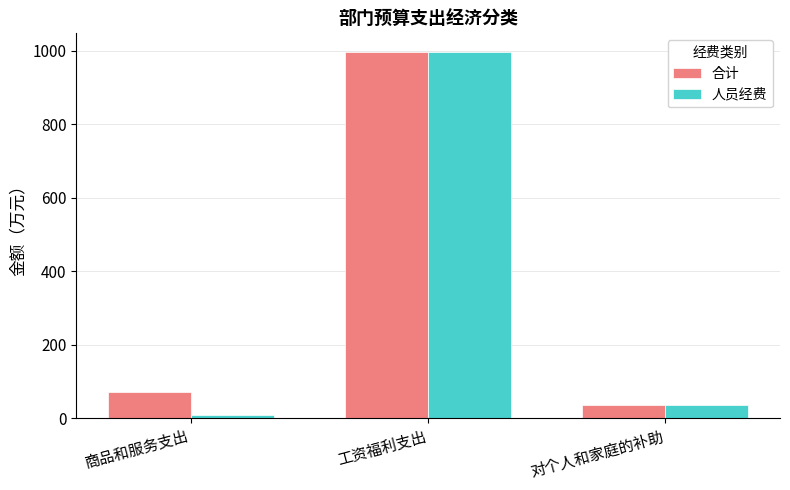

Does the chart contain any negative values?

No